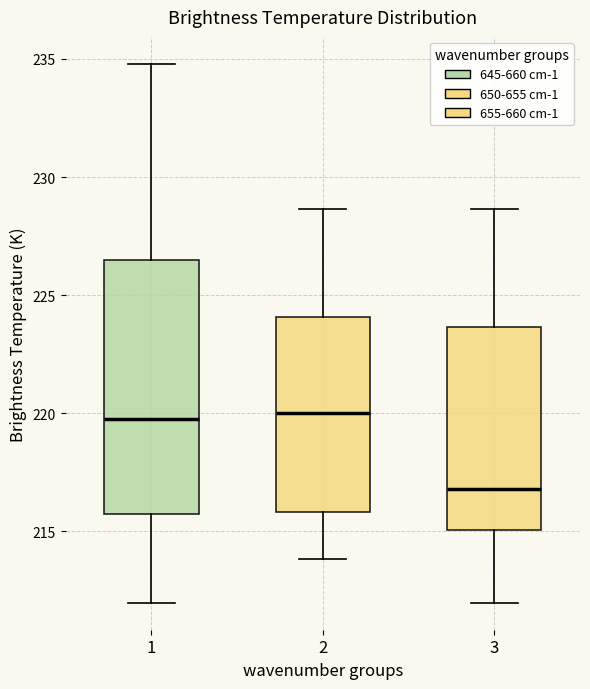

Reading left to right, transcribe this box plot: for each box, give where its median line is, the range the box spans, and where its two whiskers end, as read against the y-axis. The values are not printed on the chart, so give them approximately, as read against the axis.

1: median 219.5, box 215.5 to 226.5, whiskers 212.0 to 235.0
2: median 220.0, box 216.0 to 224.0, whiskers 214.0 to 228.5
3: median 217.0, box 215.0 to 223.5, whiskers 212.0 to 228.5